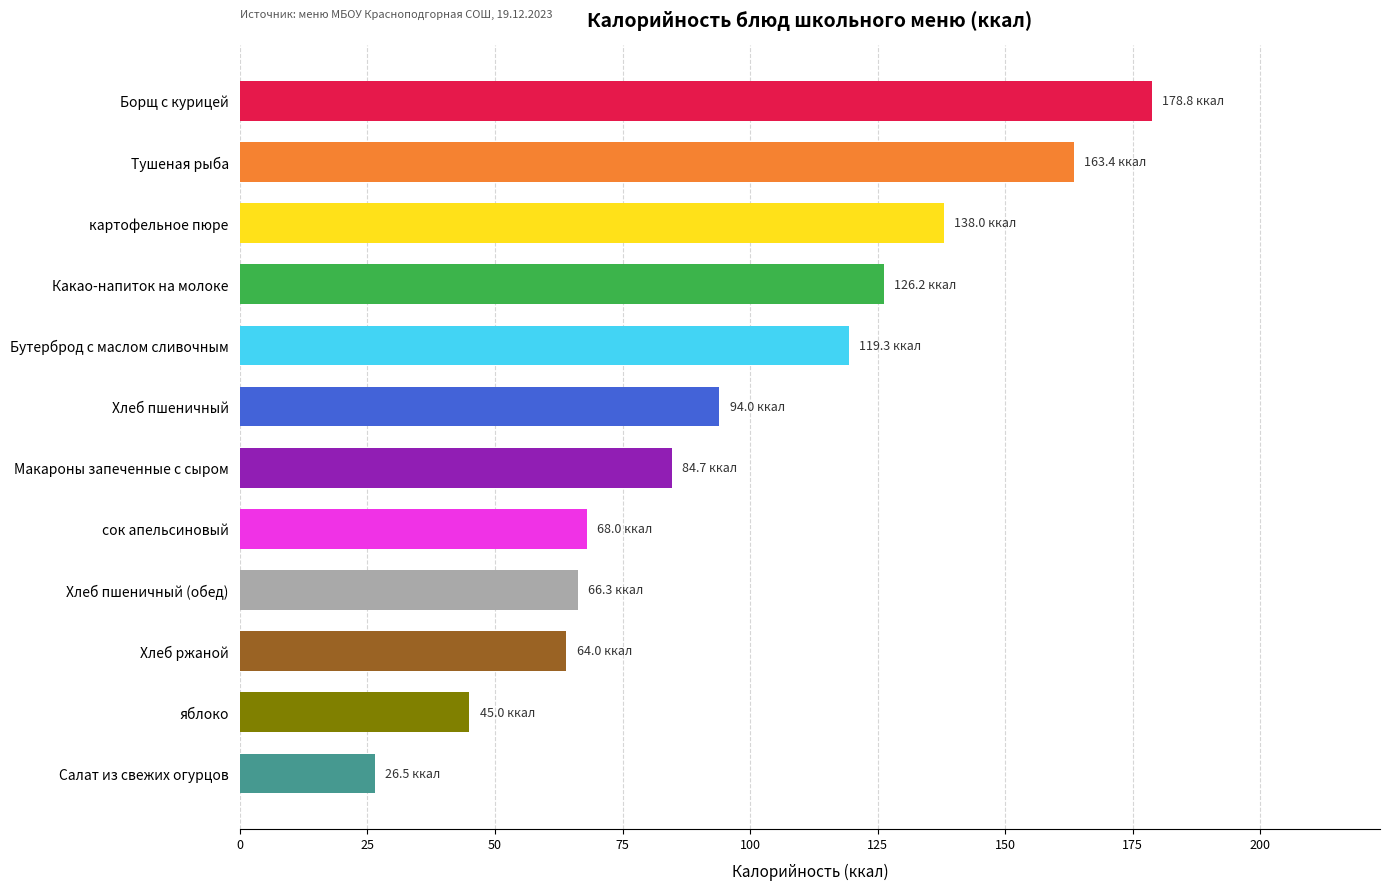

The value at Салат из свежих огурцов is 41.7. True or false?

False